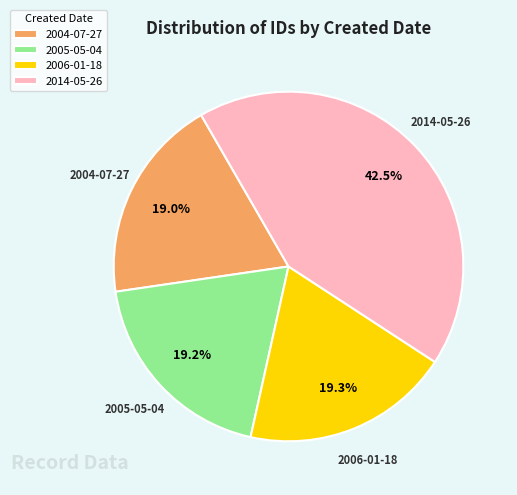

Between 2014-05-26 and 2006-01-18, which is larger?

2014-05-26